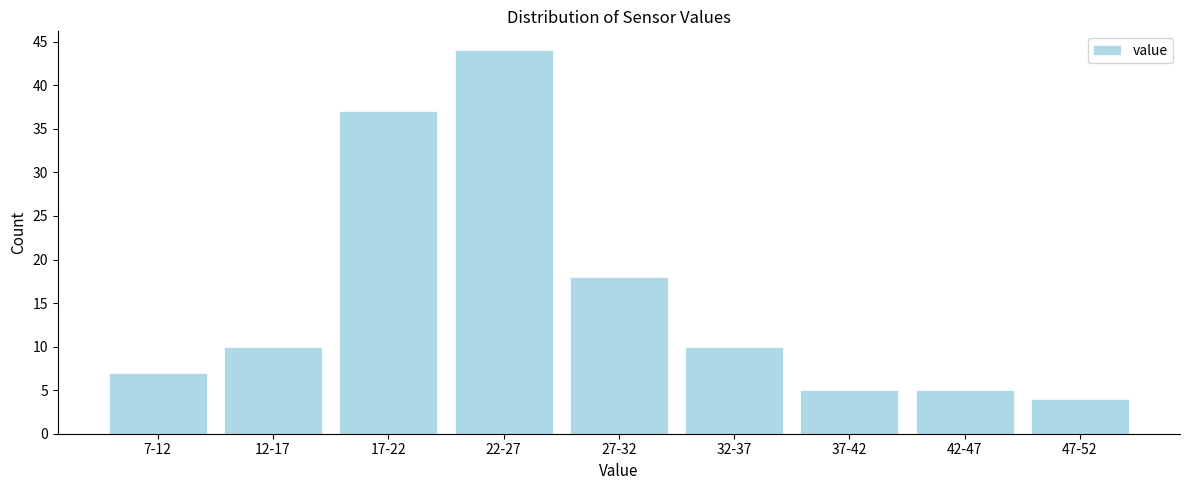

Reading left to right, list all the values displayed in this chart.

7-12=7	12-17=10	17-22=37	22-27=44	27-32=18	32-37=10	37-42=5	42-47=5	47-52=4